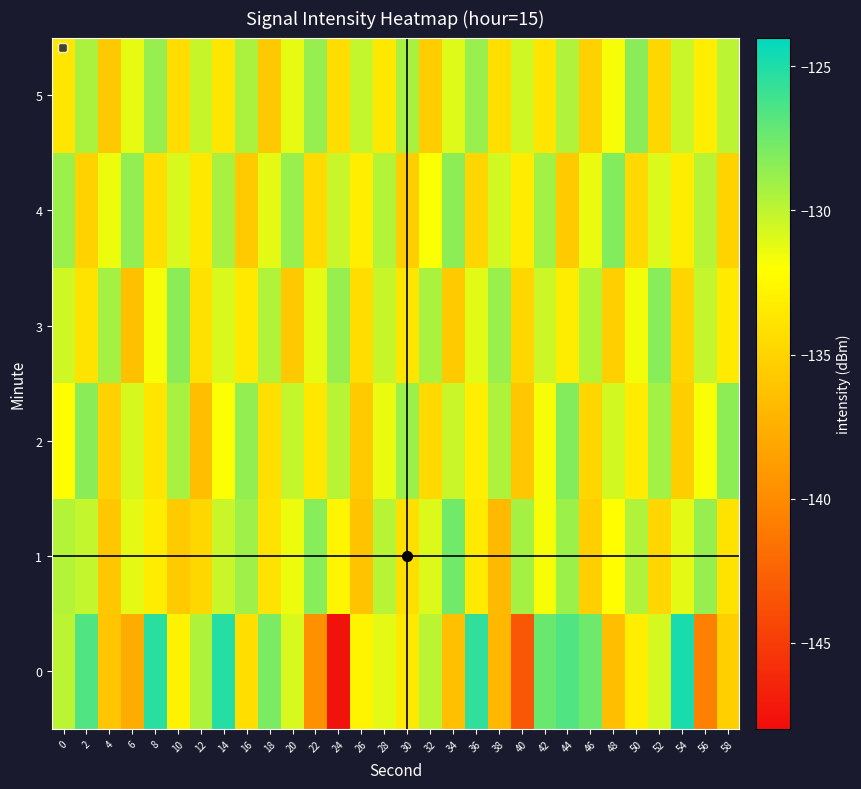

List the series in order of their peak value, highest first.

0, 1, 2, 4, 3, 5